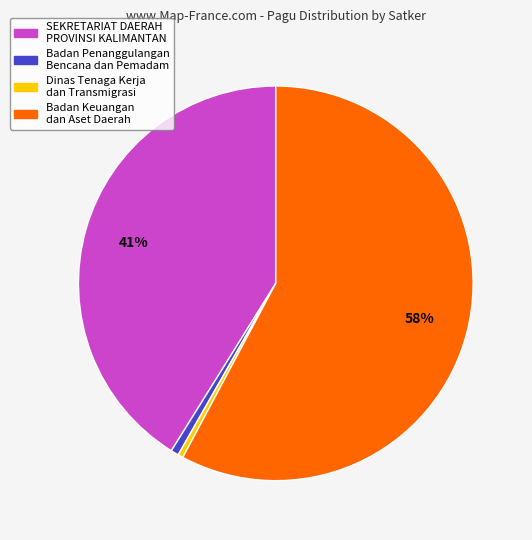

Is the sum of SEKRETARIAT DAERAH PROVINSI KALIMANTAN and Badan Keuangan dan Aset Daerah greater than half?

Yes